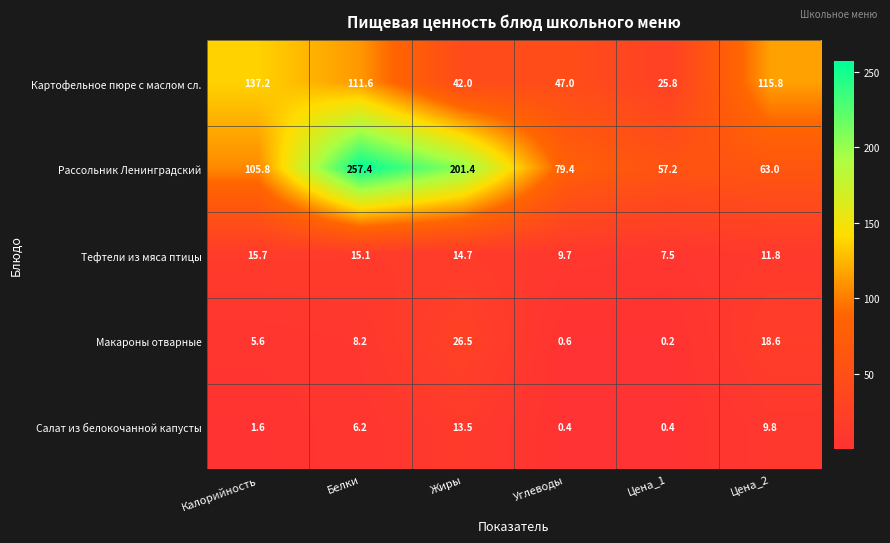

Reading right to left, transcribe all the data shown in this chart.

Картофельное пюре с маслом сл.: Цена_2=115.8	Цена_1=25.8	Углеводы=47.0	Жиры=42.0	Белки=111.6	Калорийность=137.2
Рассольник Ленинградский: Цена_2=63.0	Цена_1=57.2	Углеводы=79.4	Жиры=201.4	Белки=257.4	Калорийность=105.8
Тефтели из мяса птицы: Цена_2=11.8	Цена_1=7.5	Углеводы=9.7	Жиры=14.7	Белки=15.1	Калорийность=15.7
Макароны отварные: Цена_2=18.6	Цена_1=0.2	Углеводы=0.6	Жиры=26.5	Белки=8.2	Калорийность=5.6
Салат из белокочанной капусты: Цена_2=9.8	Цена_1=0.4	Углеводы=0.4	Жиры=13.5	Белки=6.2	Калорийность=1.6